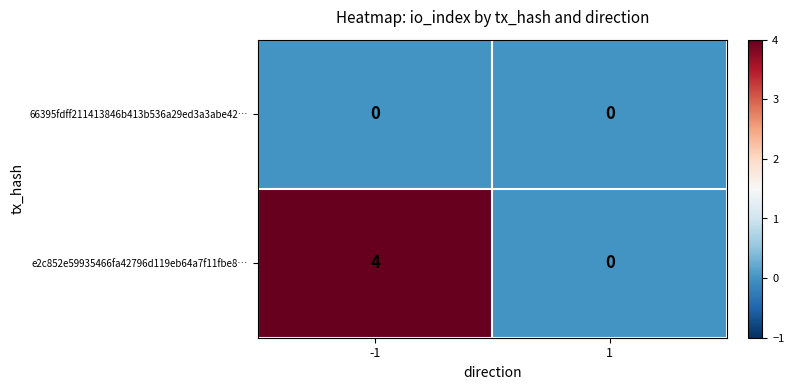

Which series has the largest total across all categories?

e2c852e59935466fa42796d119eb64a7f11fbe8…